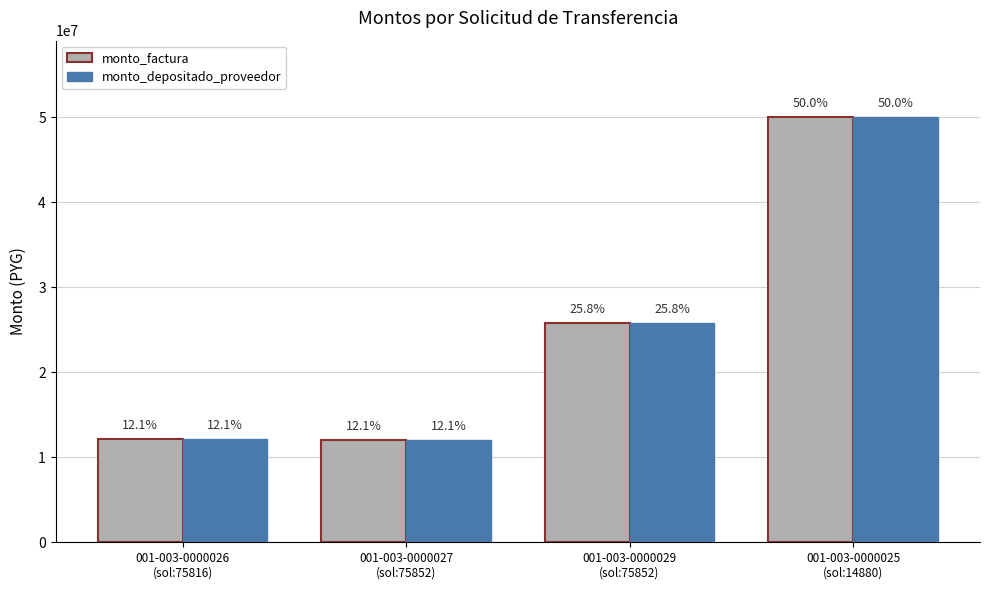

Which category has the lowest value across all series?

001-003-0000027
(sol:75852)